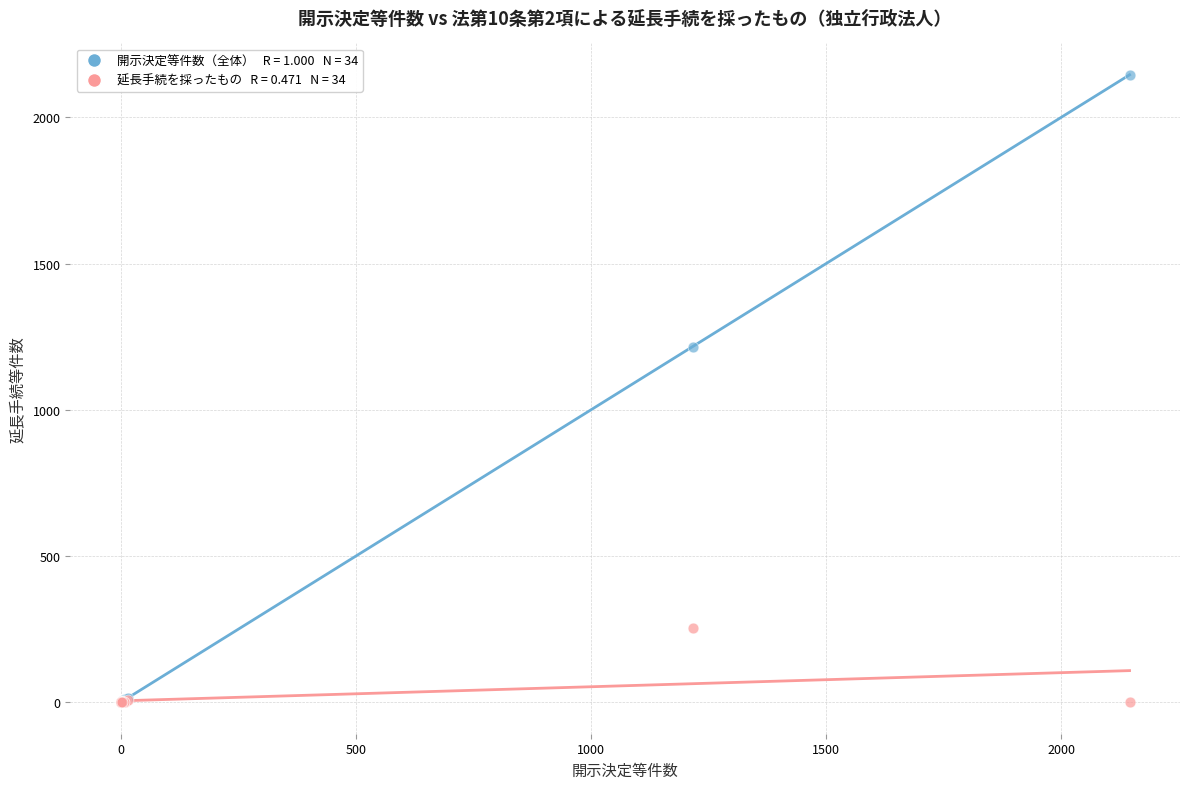

Across all series, what Y value is closest to 1072?

1216